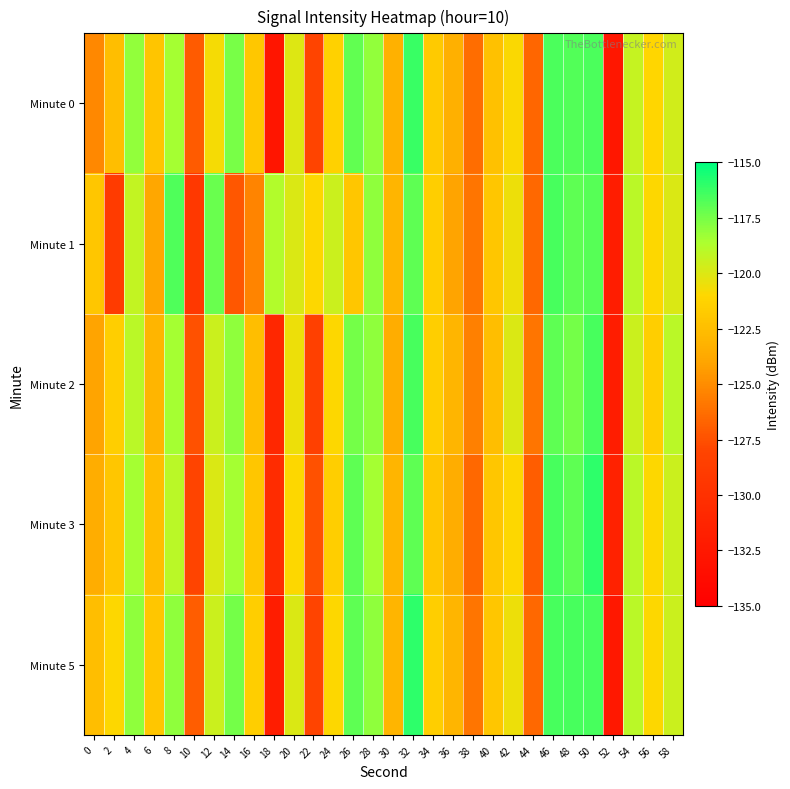

What is the total value across all series at 10?

-638.8